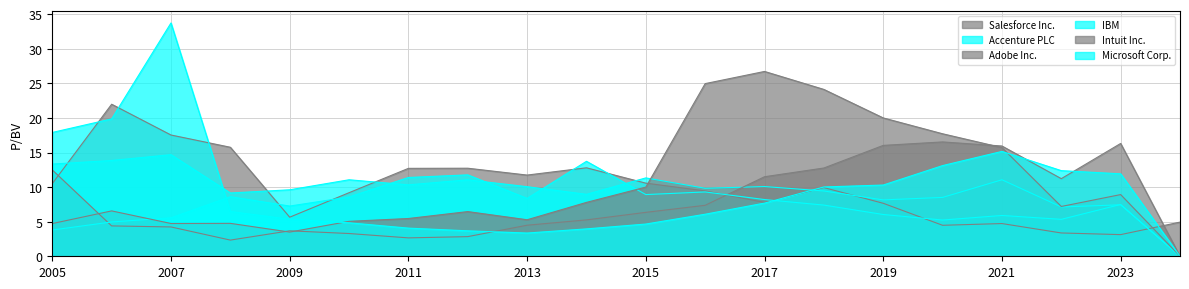

Which series has the largest total across all categories?

Intuit Inc.